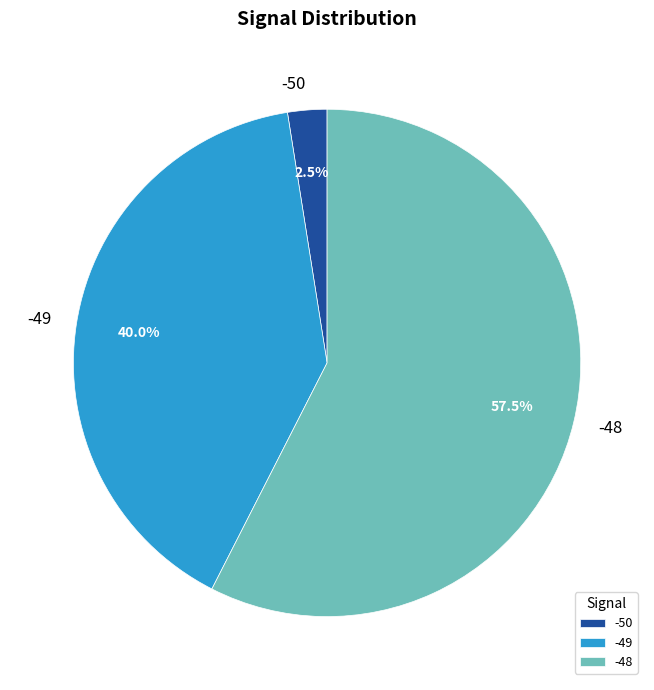

What is the smallest slice in the pie chart?

-50